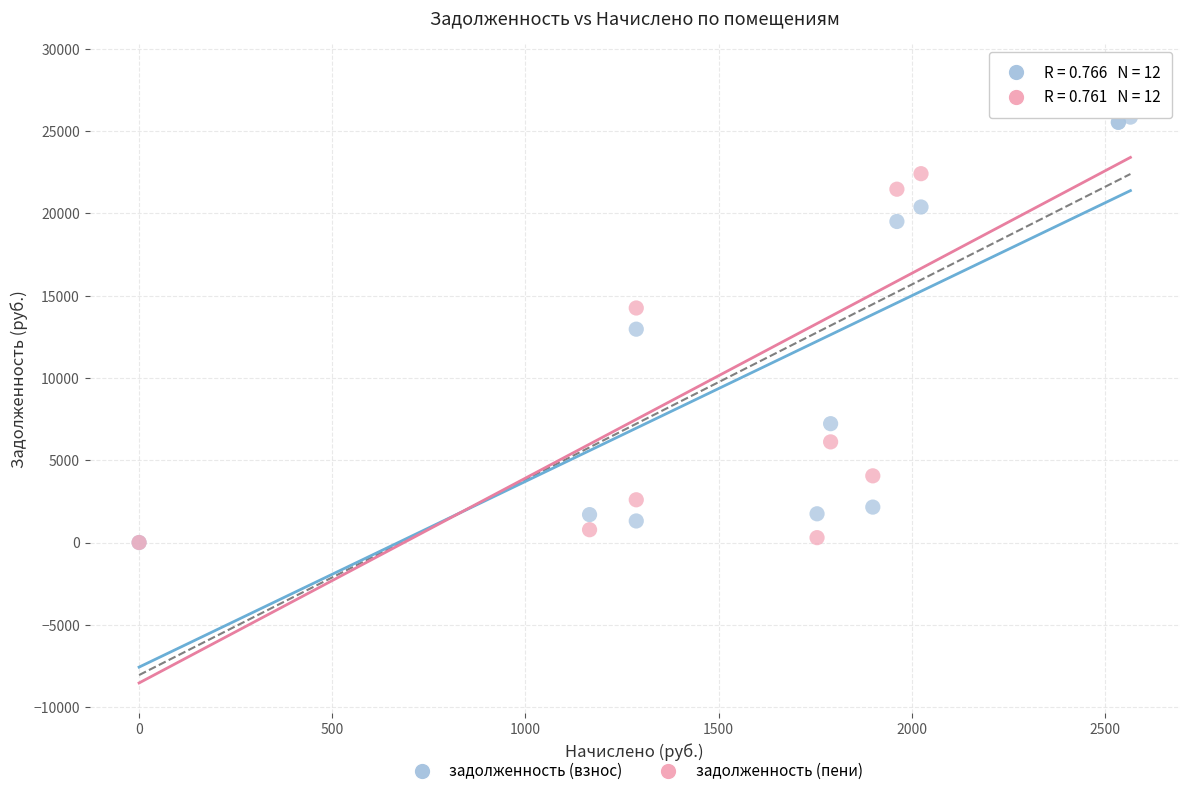

What are all the series names shown in the legend?

задолженность (взнос), задолженность (пени)